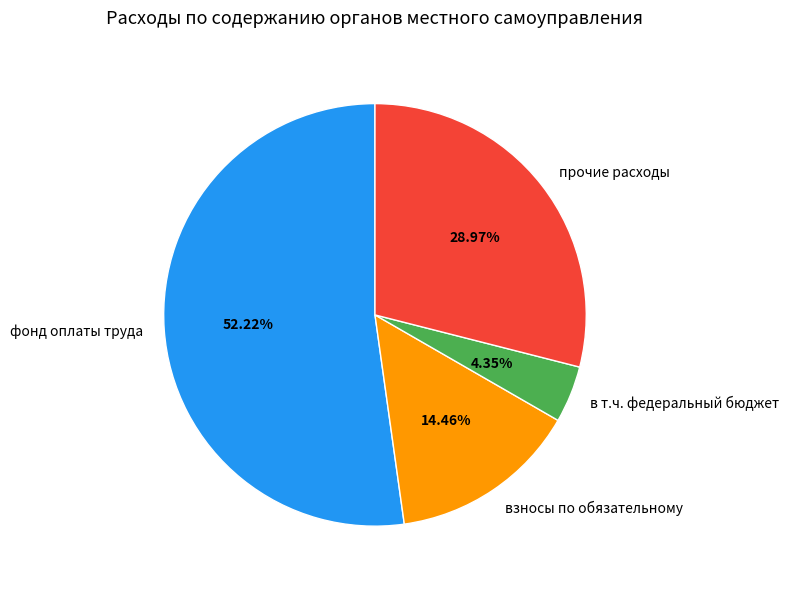

Approximately how many times larger is the value at прочие расходы compared to взносы по обязательному?

2.0